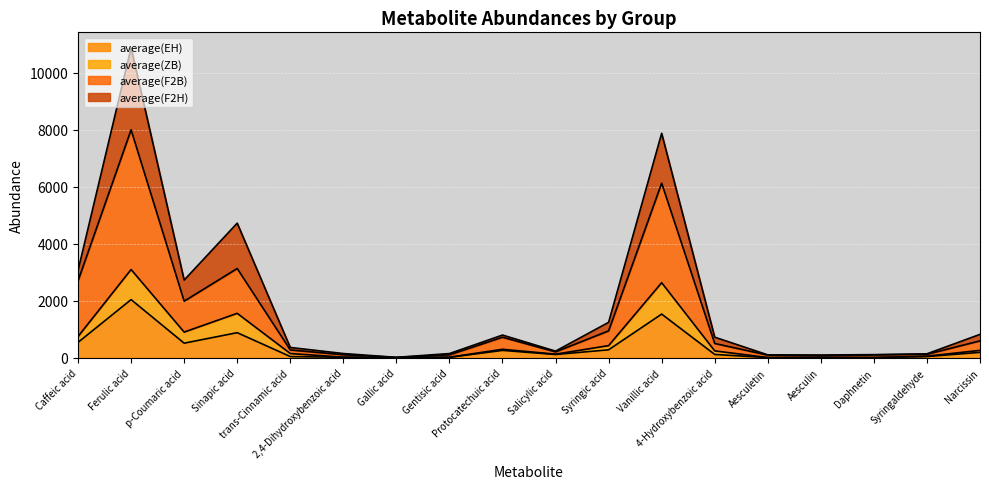

What position from the right is 2,4-Dihydroxybenzoic acid?

13